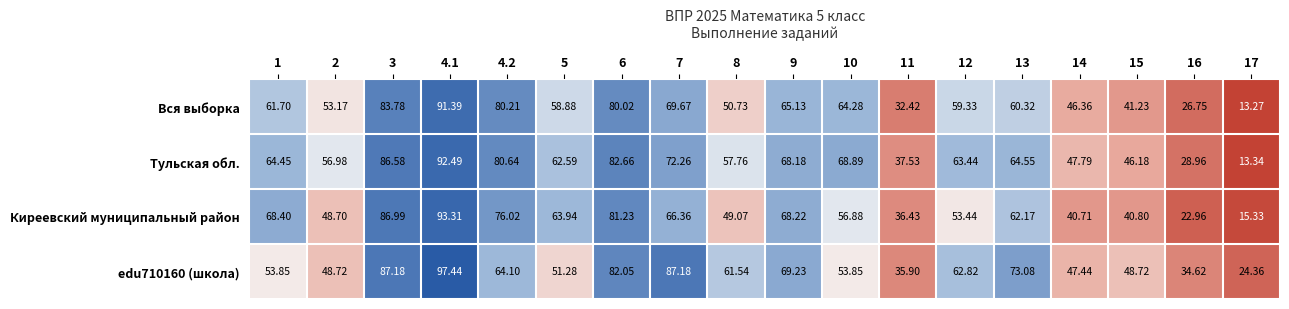

Which series changed the most between 10 and 15?

Вся выборка